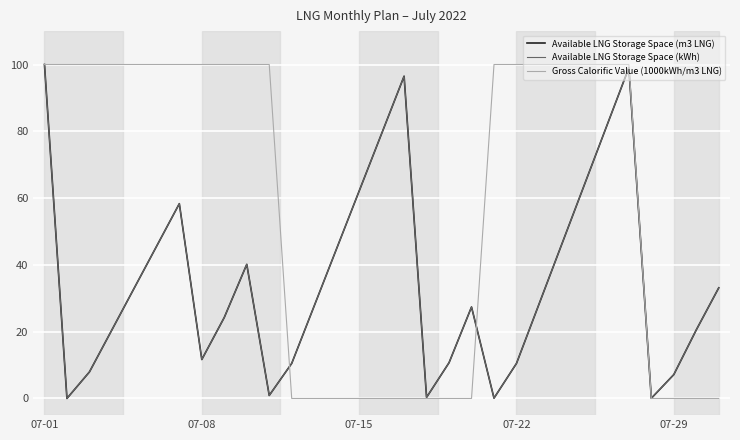

What is the maximum value shown in the chart?

100.0